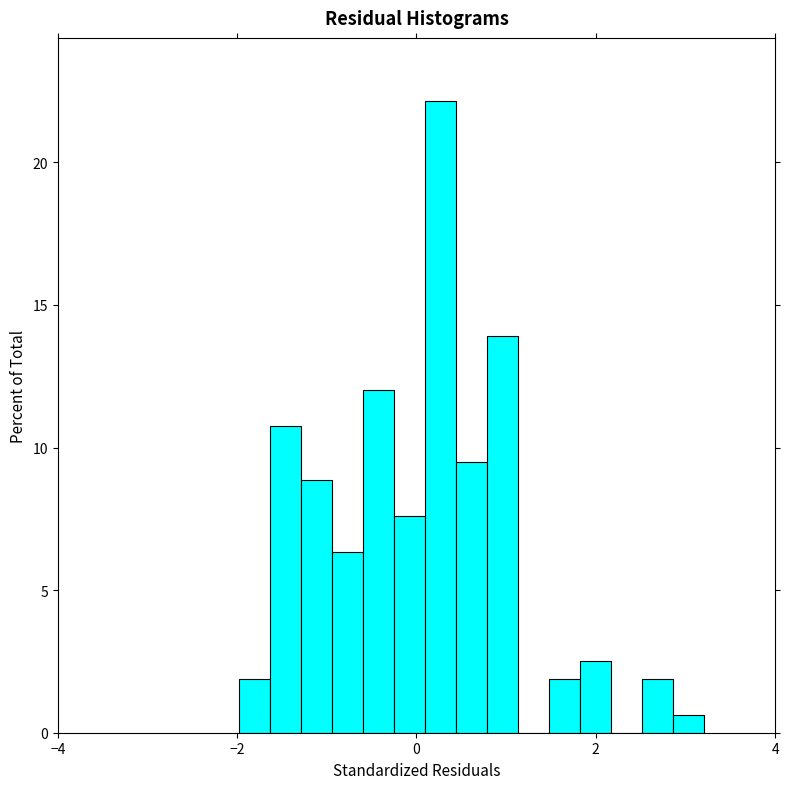

Read against the x-axis, roughly where is the centre of the tallest bar?

0.2